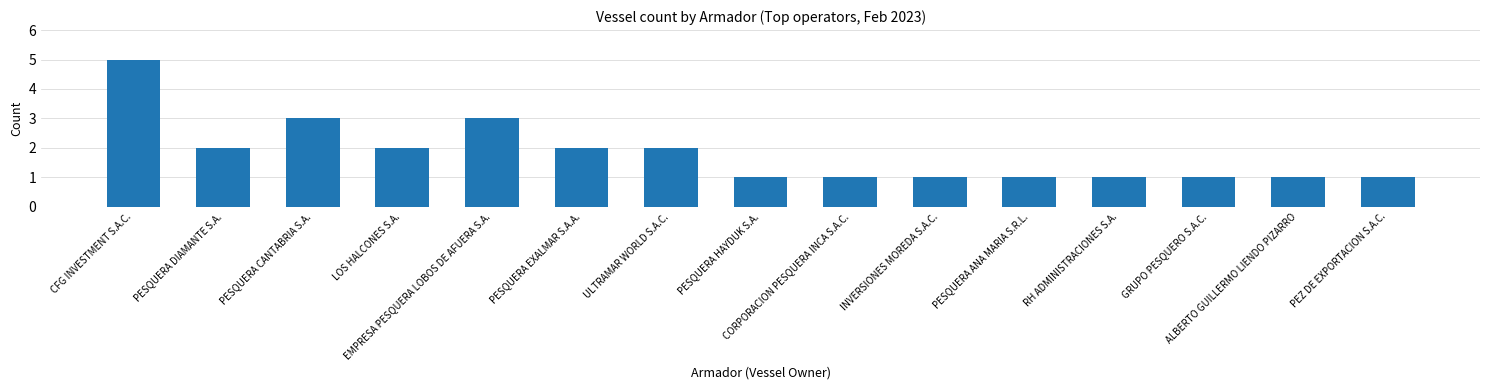

What is the average value?

2